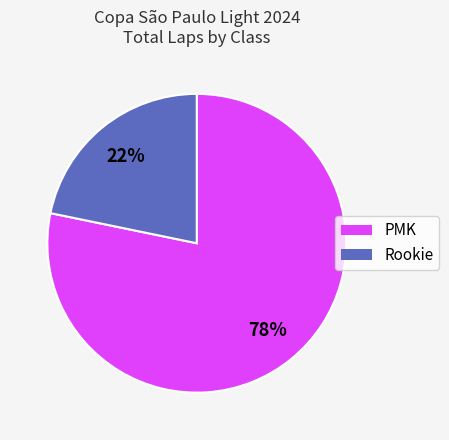

Is there a majority slice in this chart?

Yes